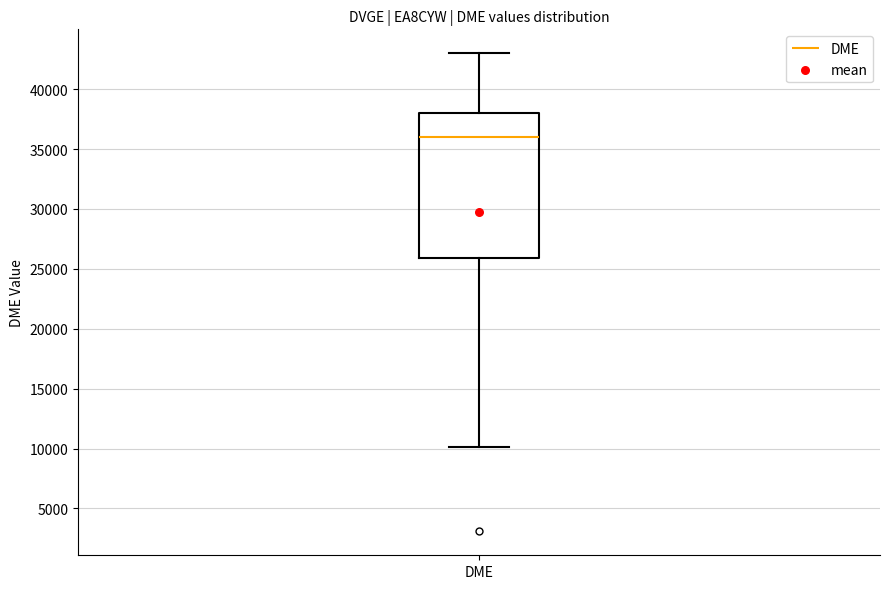

Where does the lower whisker of the box for DME end on the y-axis? The values are not printed on the chart, so give them approximately, as read against the axis.

10000